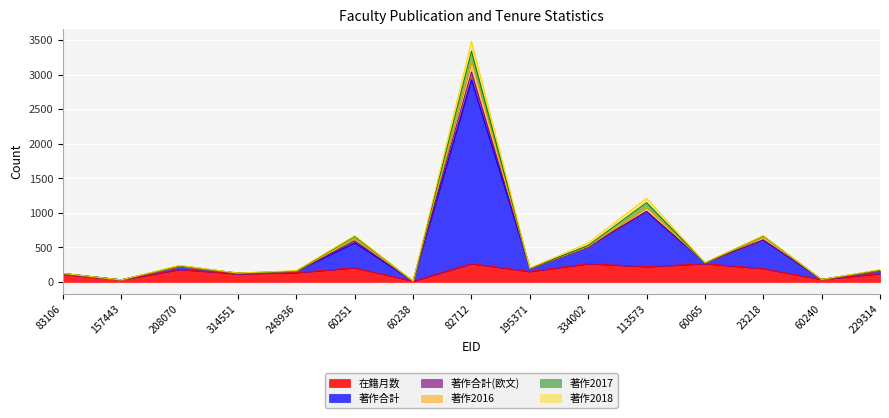

At how many categories does at least one series exceed 1274?

1